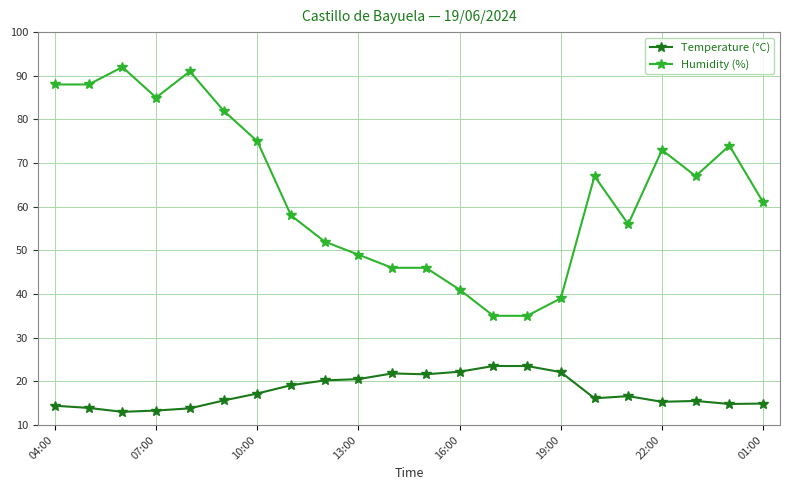

Which series has the largest range (max minus min)?

Humidity (%)